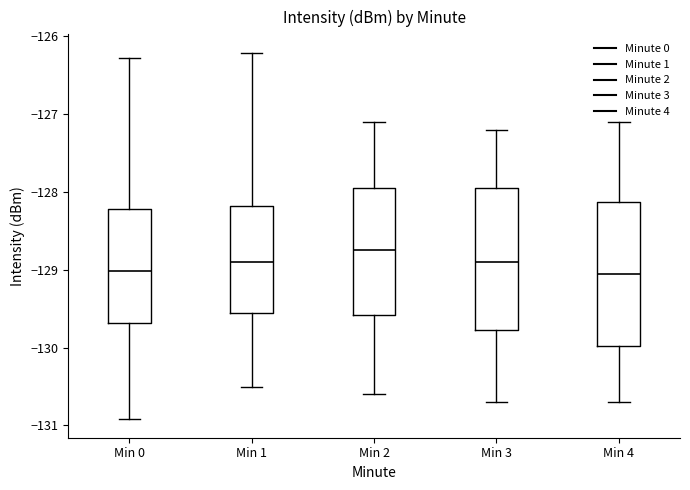

Reading left to right, transcribe this box plot: for each box, give where its median line is, the range the box spans, and where its two whiskers end, as read against the y-axis. The values are not printed on the chart, so give them approximately, as read against the axis.

Min 0: median -129.0, box -129.7 to -128.2, whiskers -130.9 to -126.3
Min 1: median -128.9, box -129.6 to -128.2, whiskers -130.5 to -126.2
Min 2: median -128.7, box -129.6 to -127.9, whiskers -130.6 to -127.1
Min 3: median -128.9, box -129.8 to -127.9, whiskers -130.7 to -127.2
Min 4: median -129.0, box -130.0 to -128.1, whiskers -130.7 to -127.1